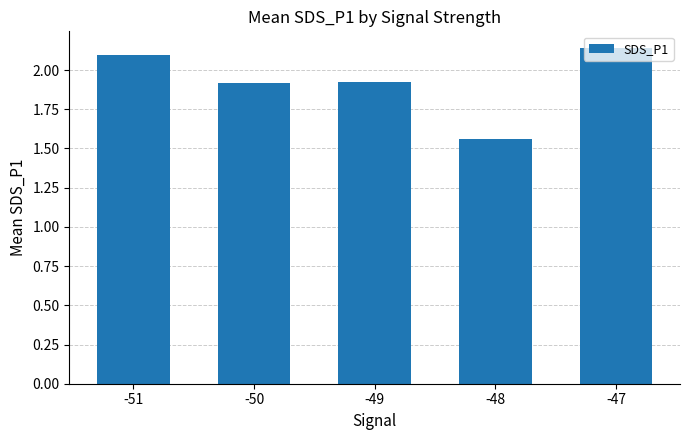

How many values are between 1 and 2?

3